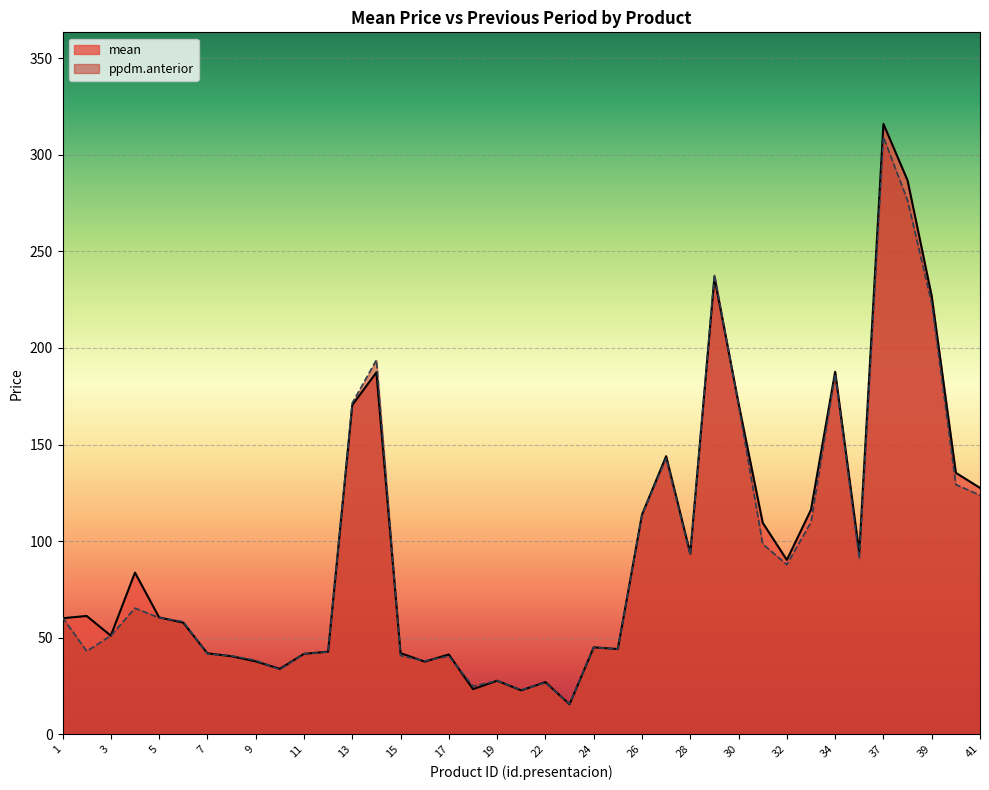

Which has a higher value, 24 or 35?

35